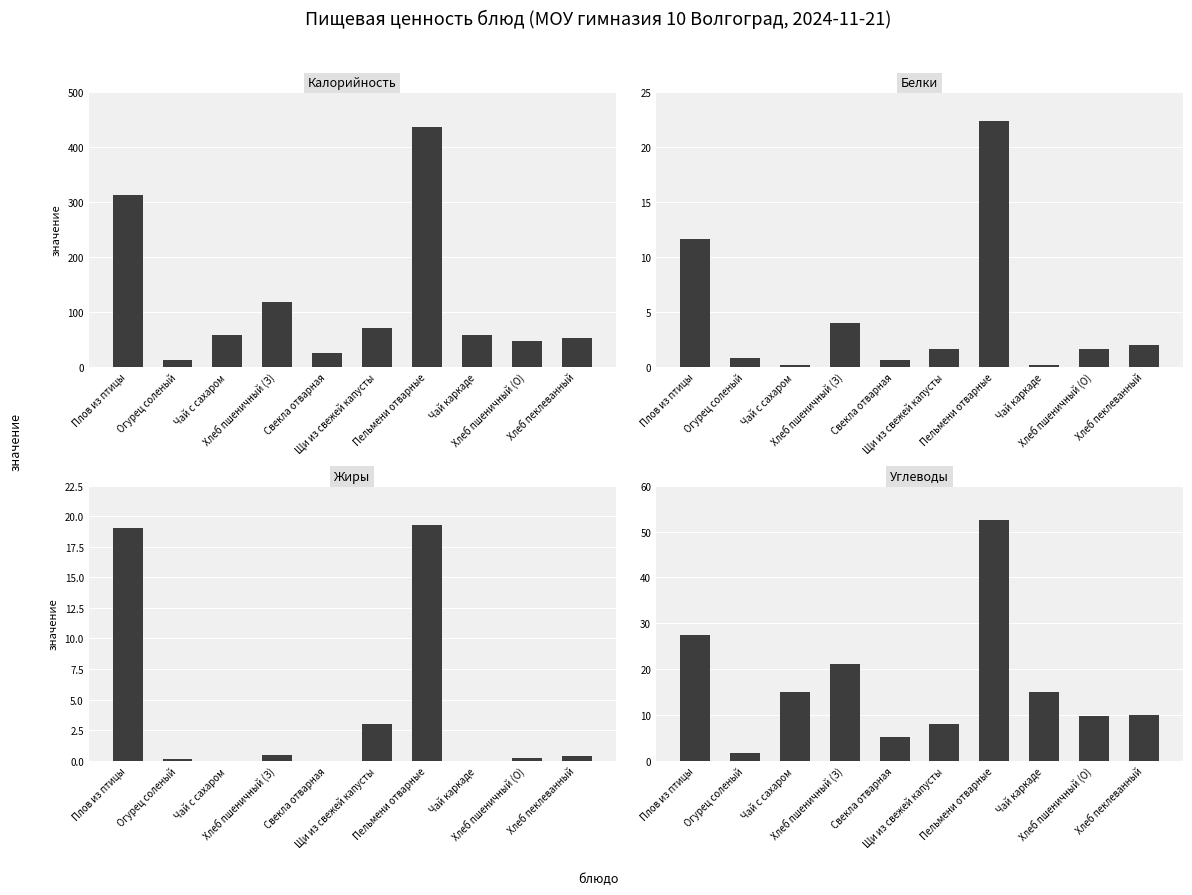

Which series has the largest total across all categories?

Калорийность